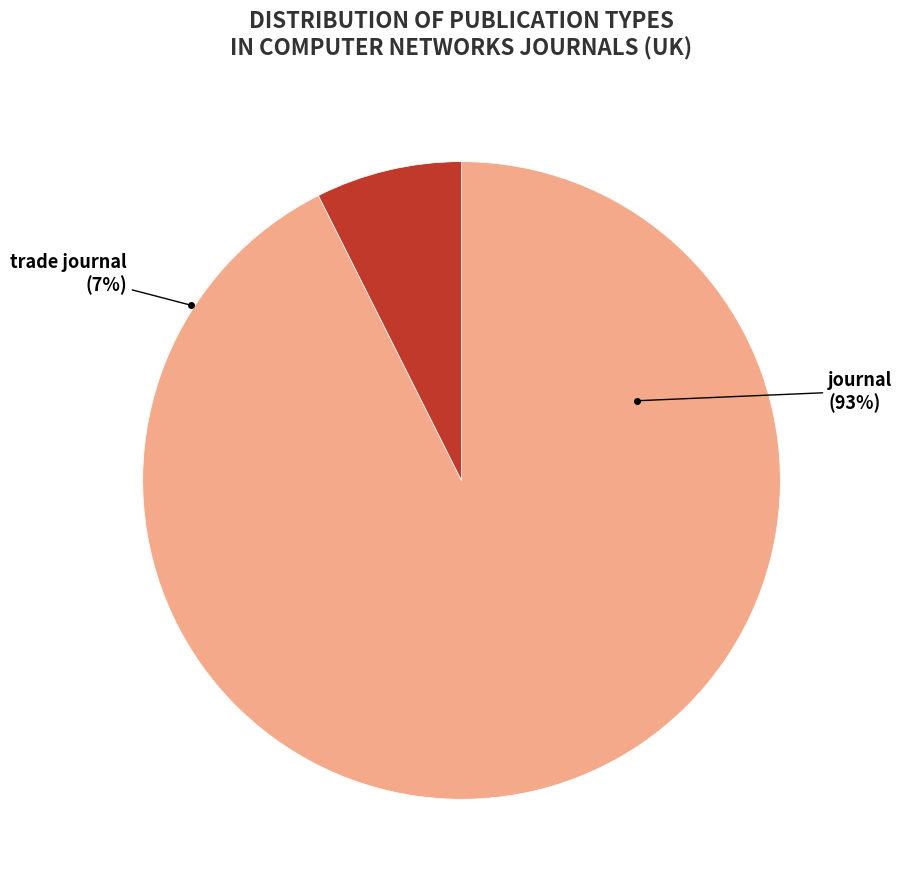

What is the ratio of the value at trade journal to the value at journal?

0.1